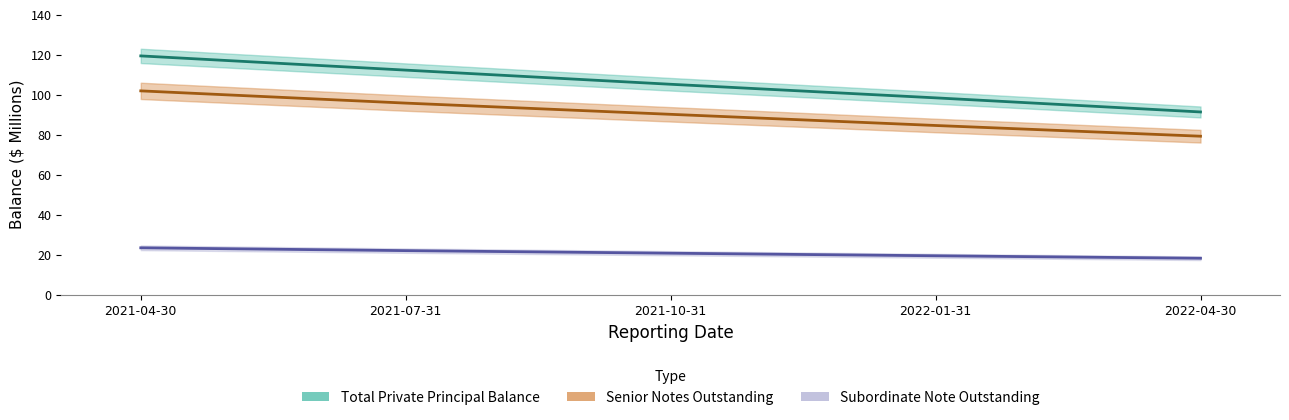

What is the sum of the Subordinate Note Outstanding values at 2022-04-30 and 2022-01-31?

37.7